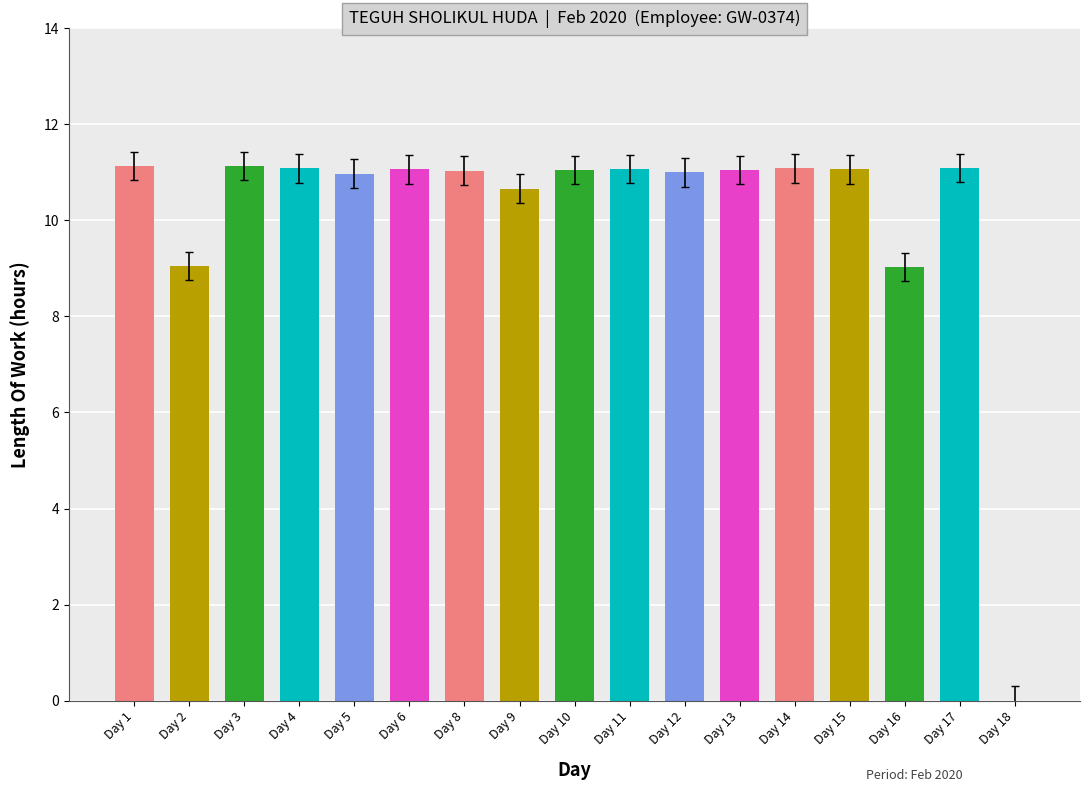

How many positive values are there?

16